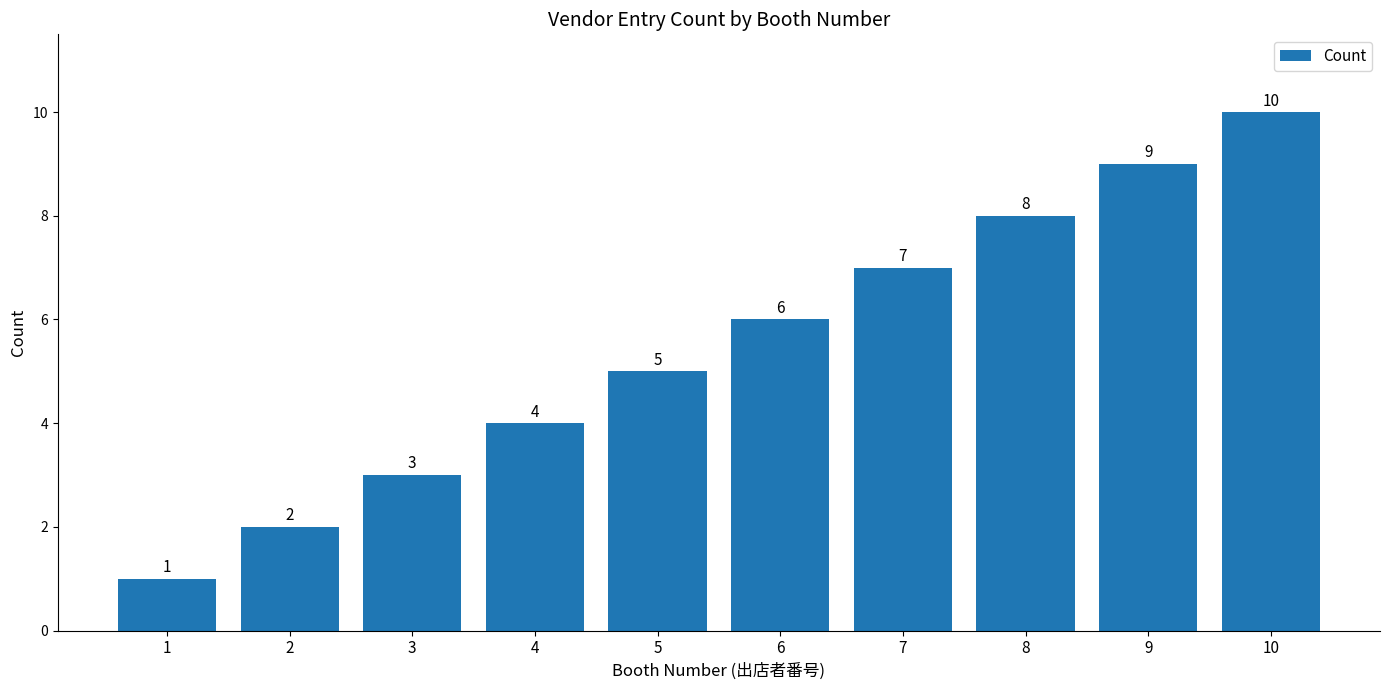

Count the values in the range 3 to 8.

6